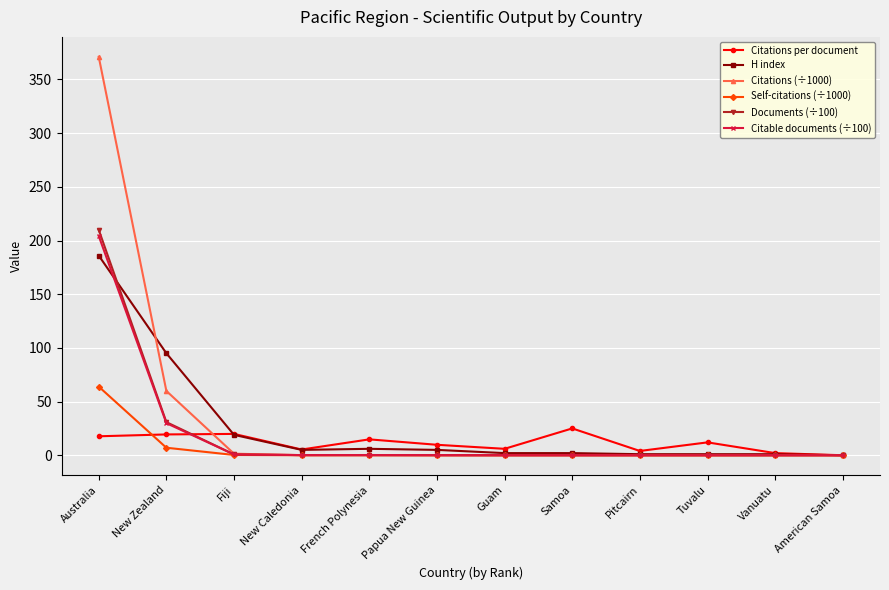

What is the label of the 10th point from the right?

Fiji